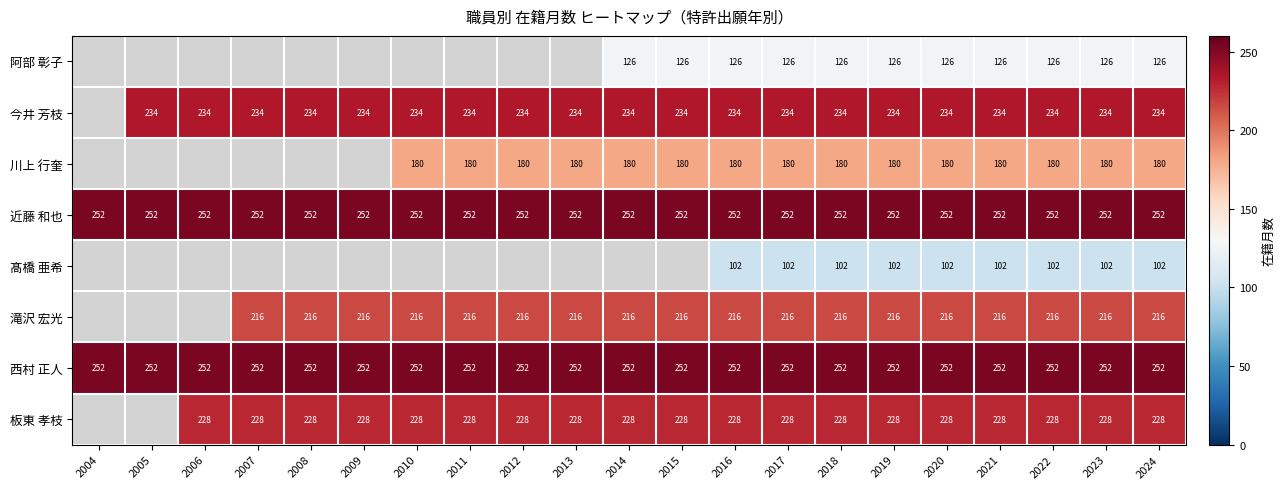

Is it true that 髙橋 亜希 equals 47 at 2018?

False